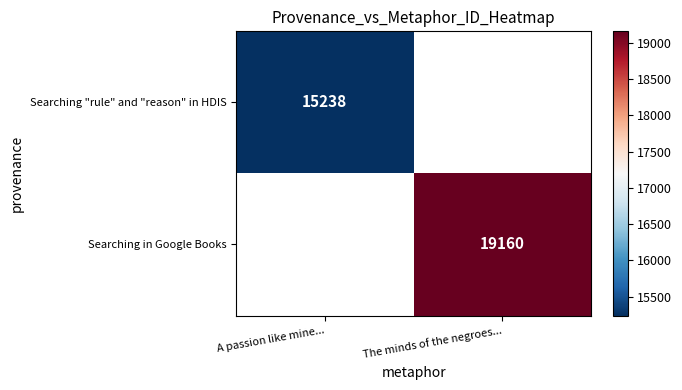

Between A passion like mine... and The minds of the negroes..., which is larger?

The minds of the negroes...